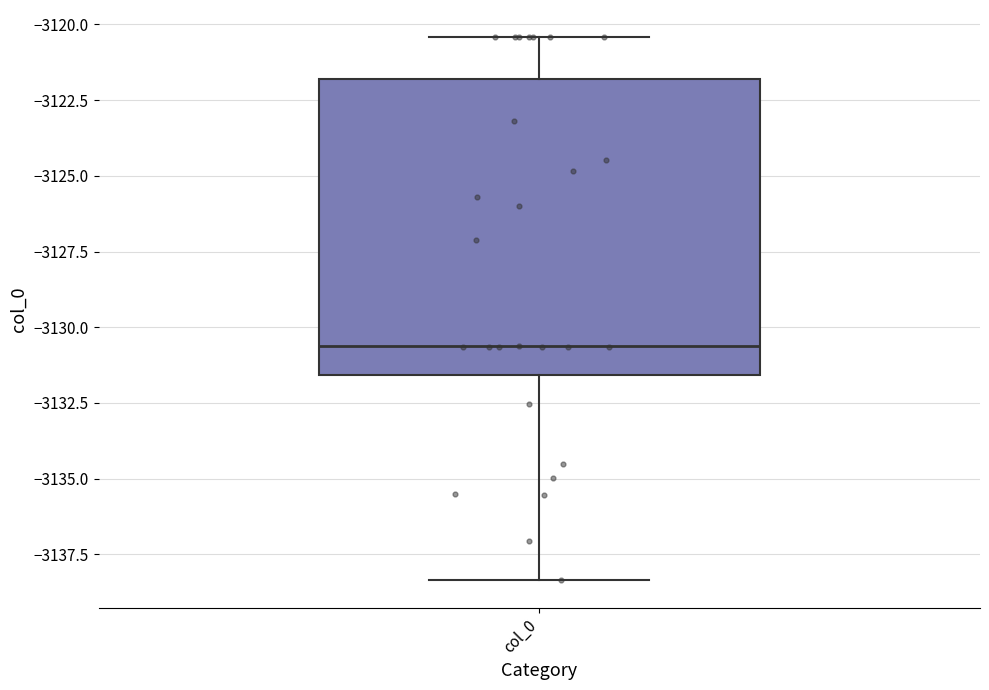

Read this box plot against the y-axis: the position of the median line, the range covered by the box, and the ends of both whiskers. The values are not printed on the chart, so give them approximately, as read against the axis.

median -3130.5, box -3131.5 to -3122.0, whiskers -3138.5 to -3120.5